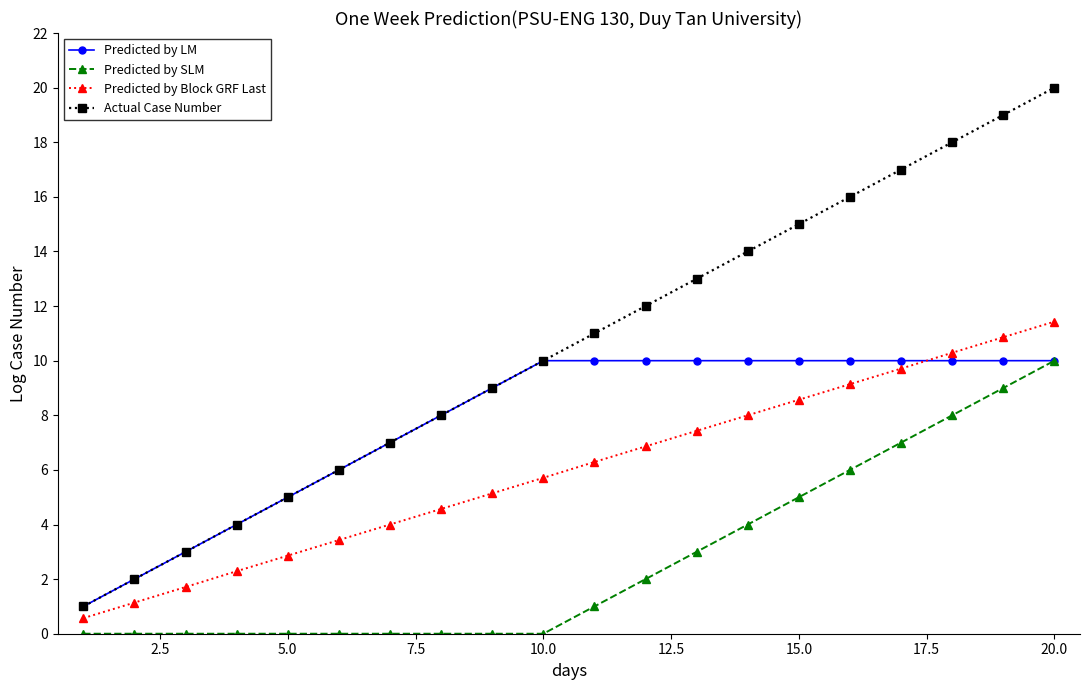

What is the value of the Predicted by LM point at the 3rd from the left?

3.0